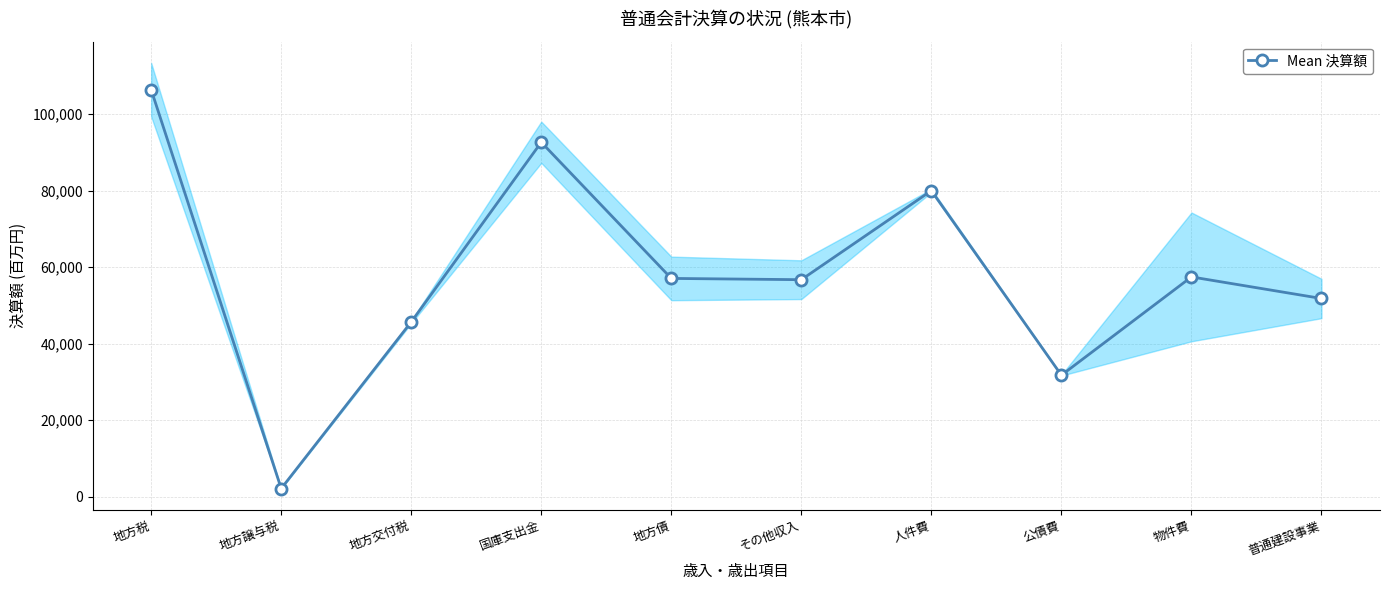

At which category does the data reach its first local peak?

国庫支出金